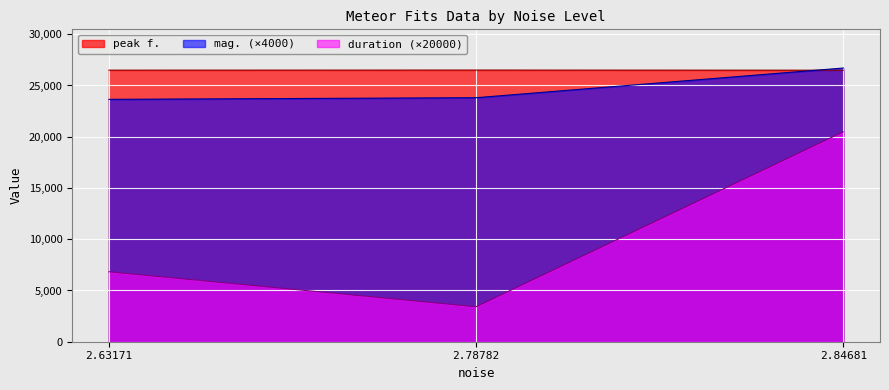

Which series has the widest spread of values?

duration (×20000)